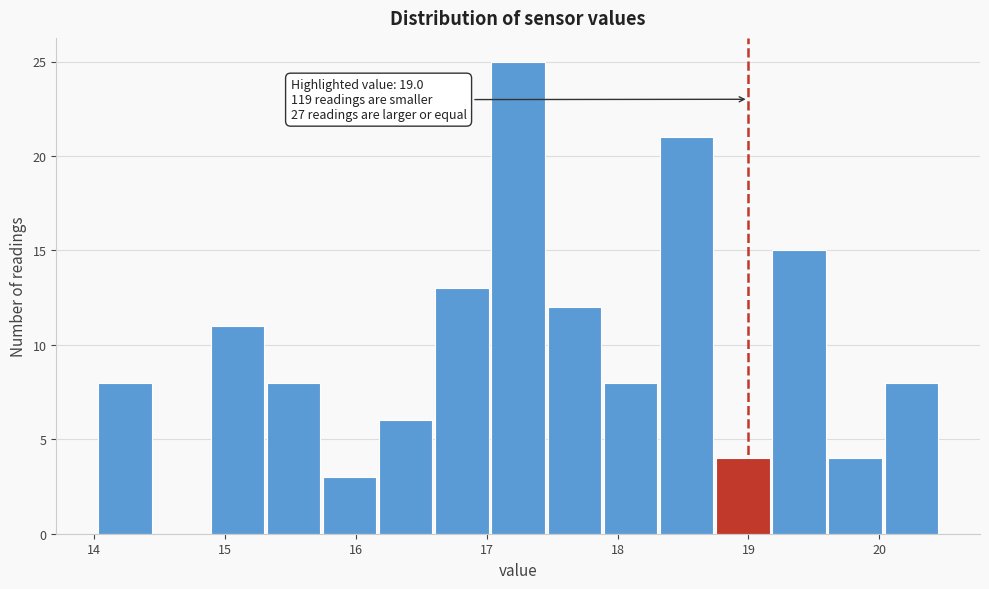

Over which range of the x-axis is the bar tallest?

17.0 to 17.5